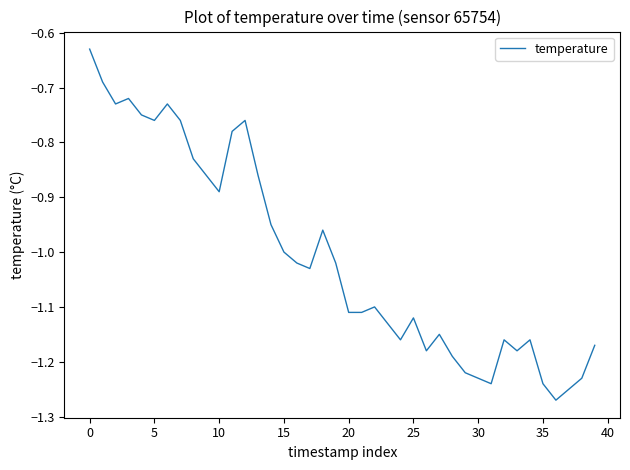

How many lines are shown in the chart?

1